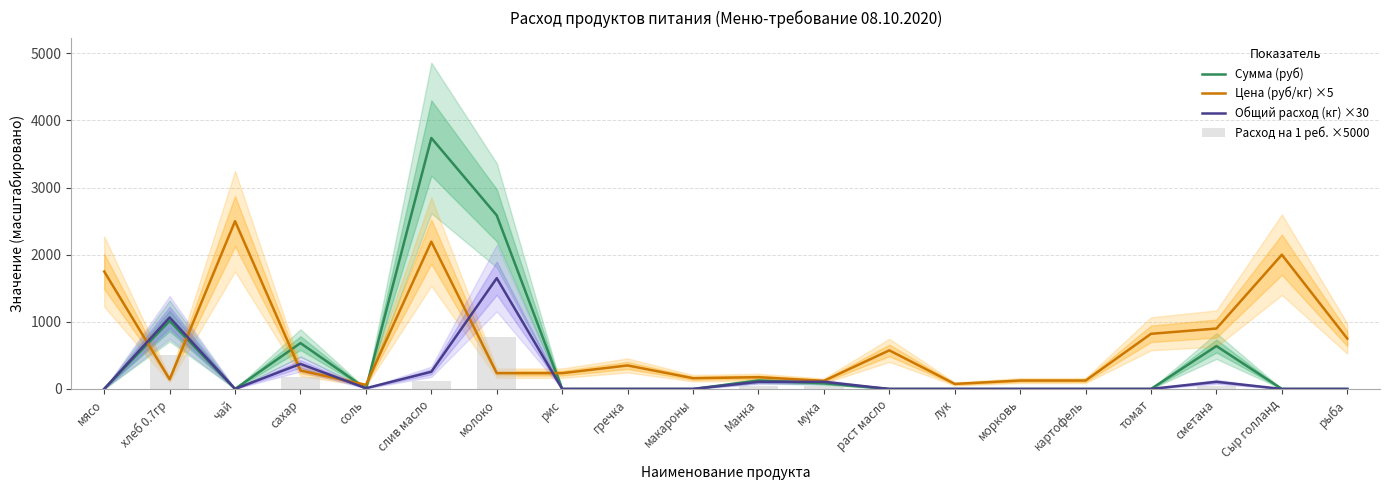

The value of Цена (руб/кг) ×5 at мука is 42.0. True or false?

False